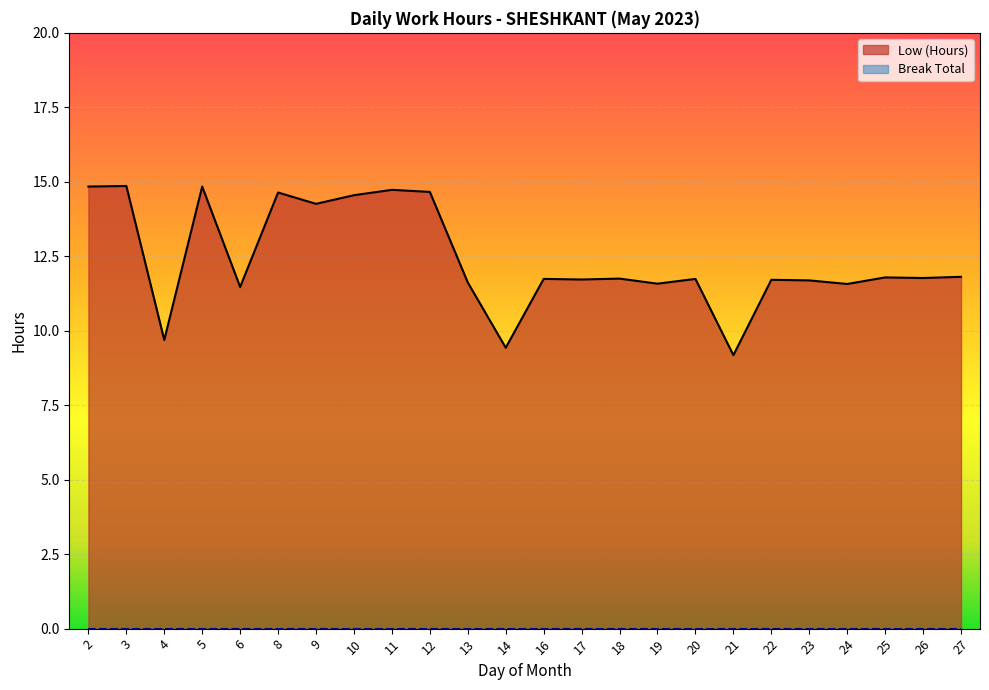

At which category does the data reach its first local valley?

4